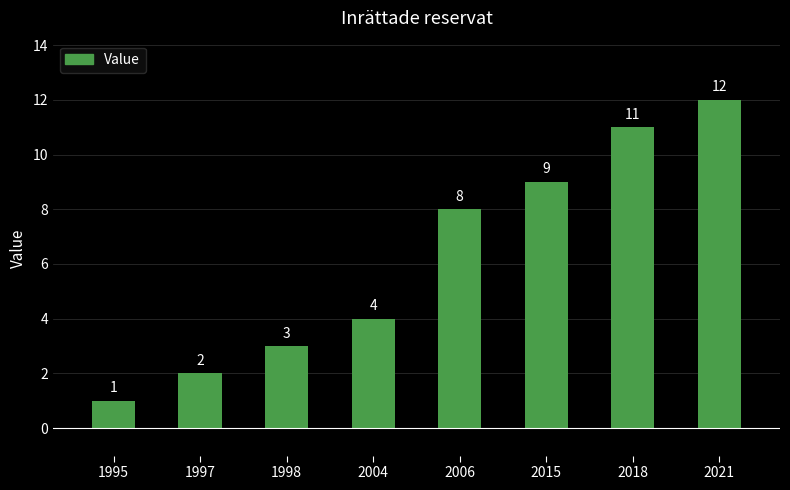

What is the sum of the values at 2018 and 1995?

12